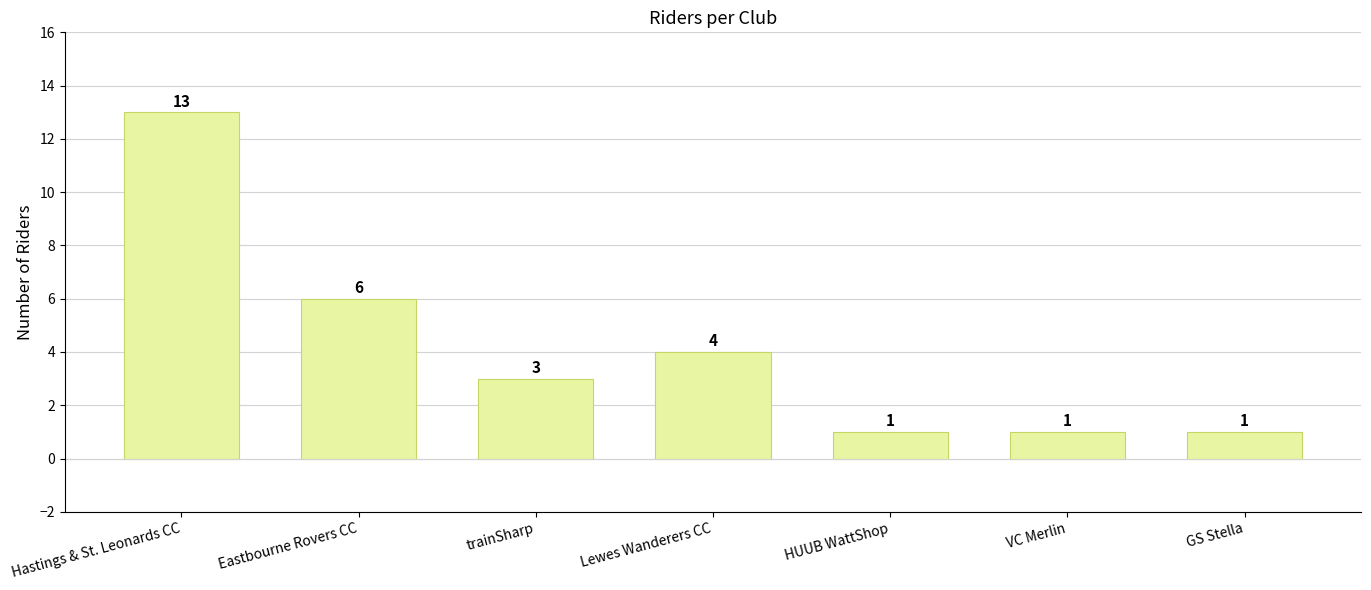

Are the bars horizontal?

No